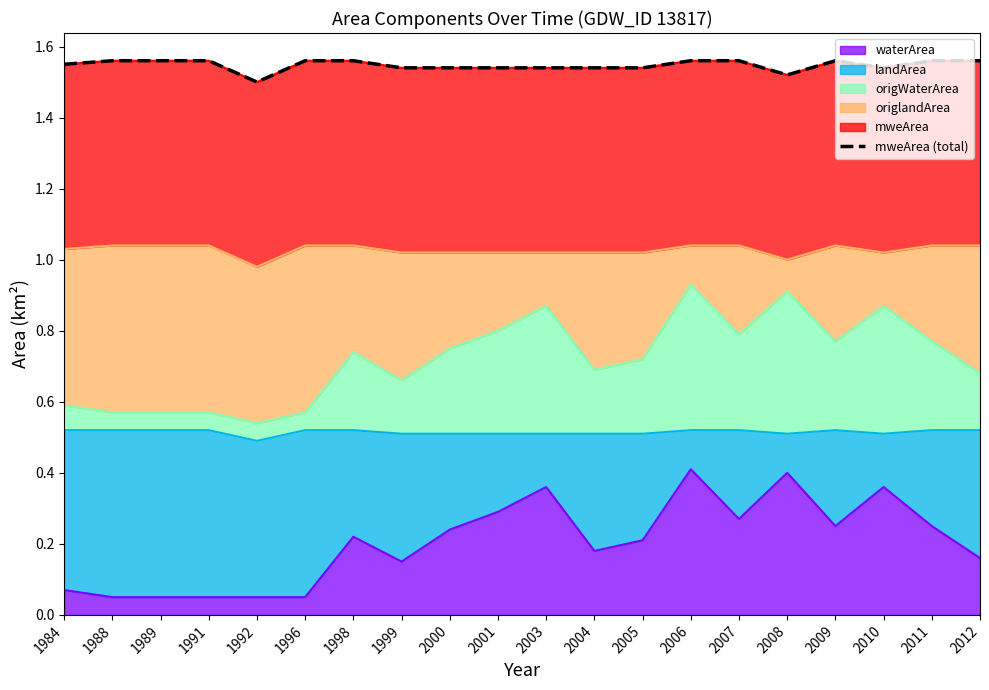

Which category has the lowest value across all series?

1992